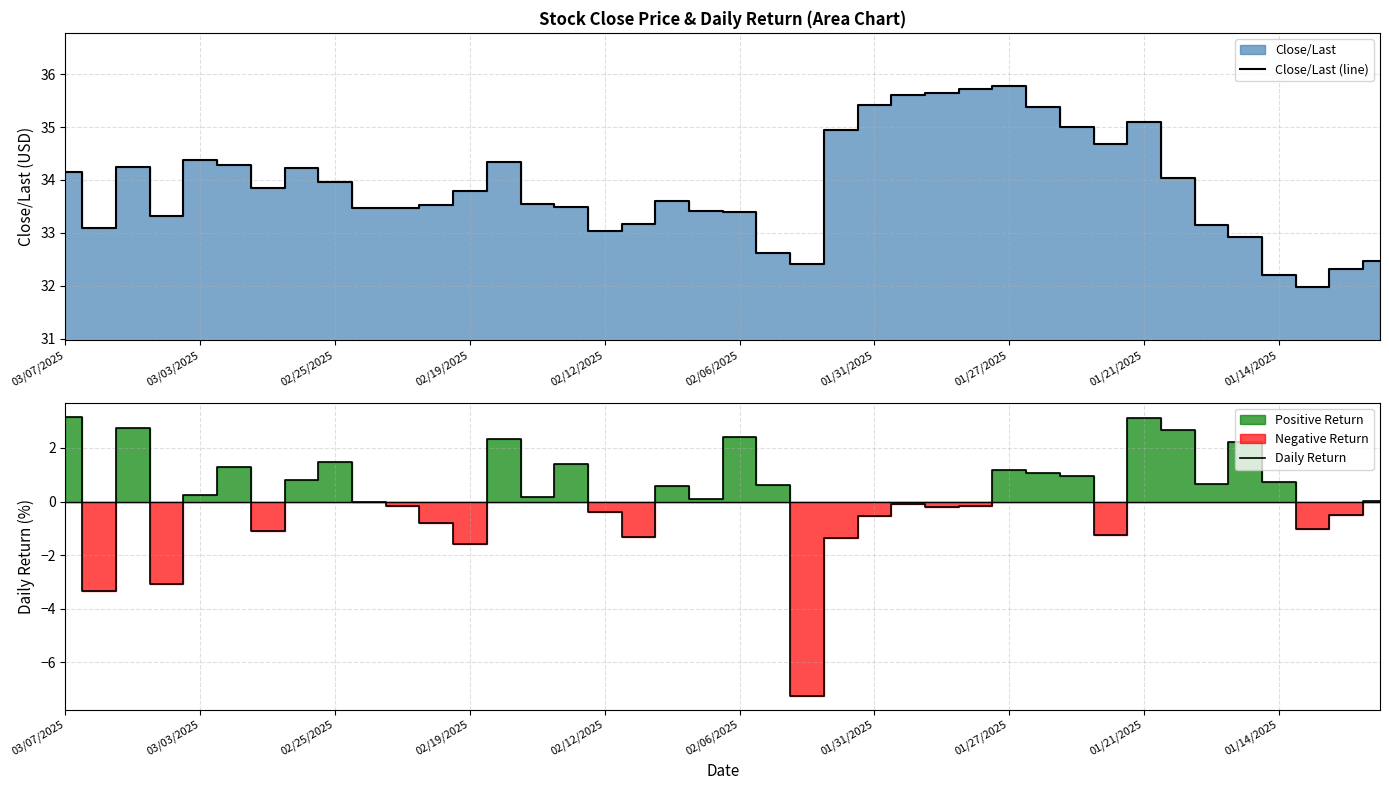

The Daily Return series shows 2.2 at 35. True or false?

True